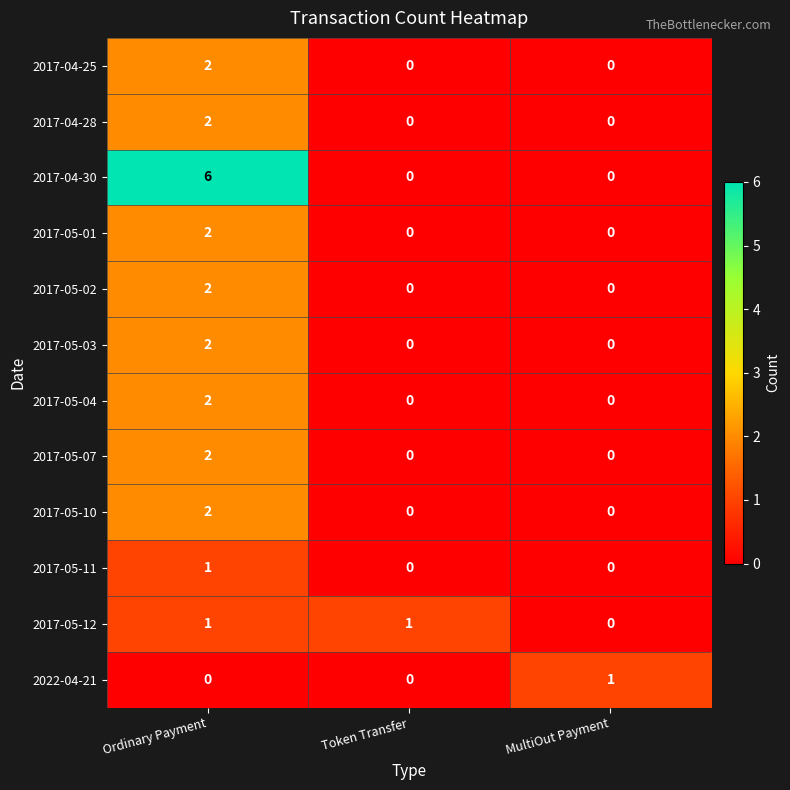

What is the maximum value shown in the chart?

6